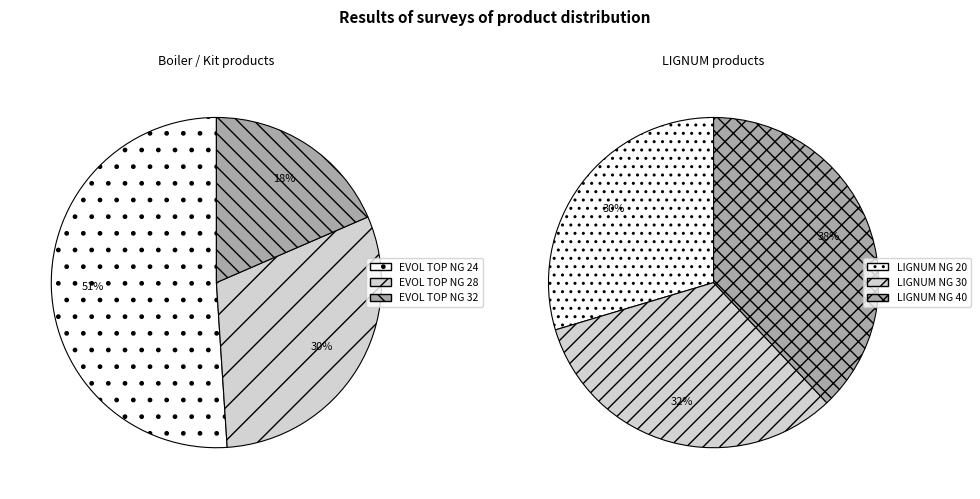

True or false: LIGNUM NG 40 accounts for 30% of the total.

False